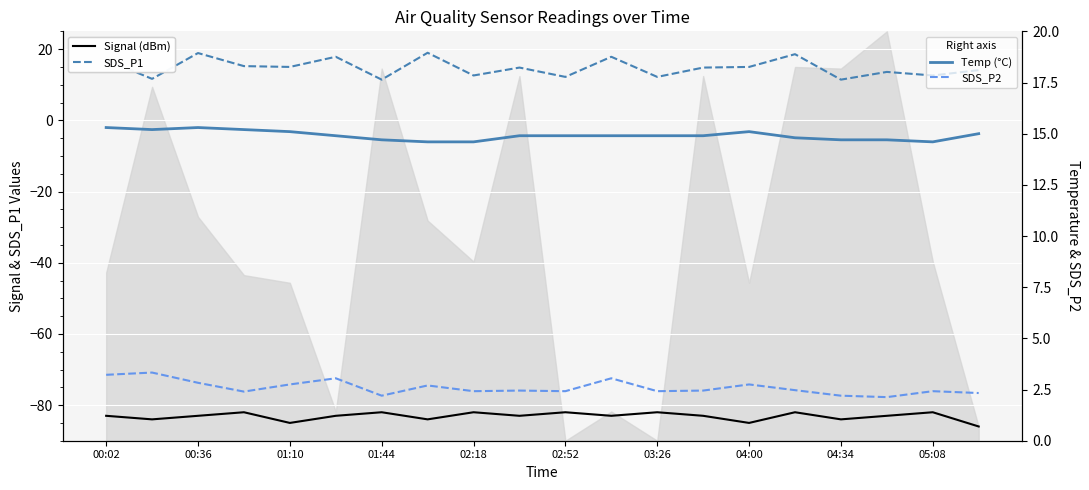

Is the value of SDS_P2 at 17 greater than the value of Signal (dBm) at 04:00?

Yes